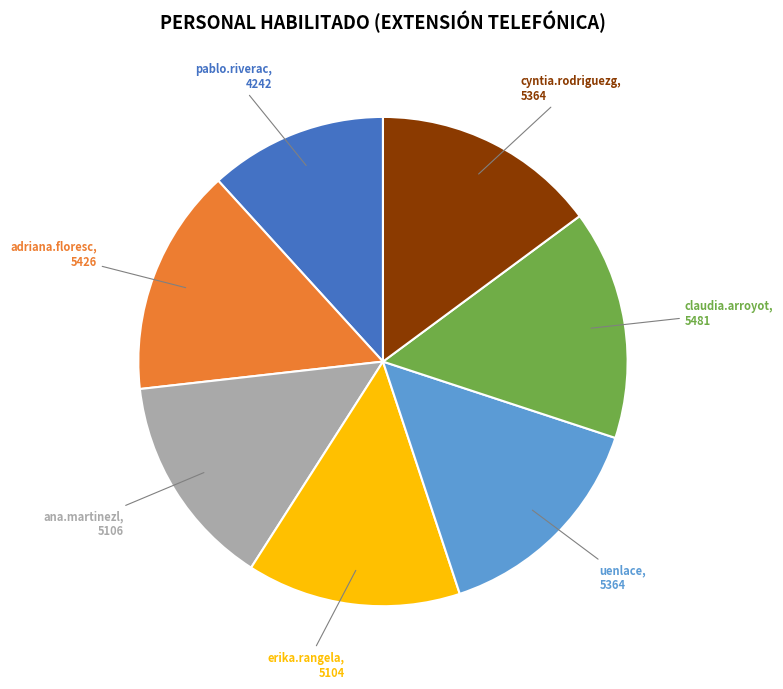

Is there a majority slice in this chart?

No